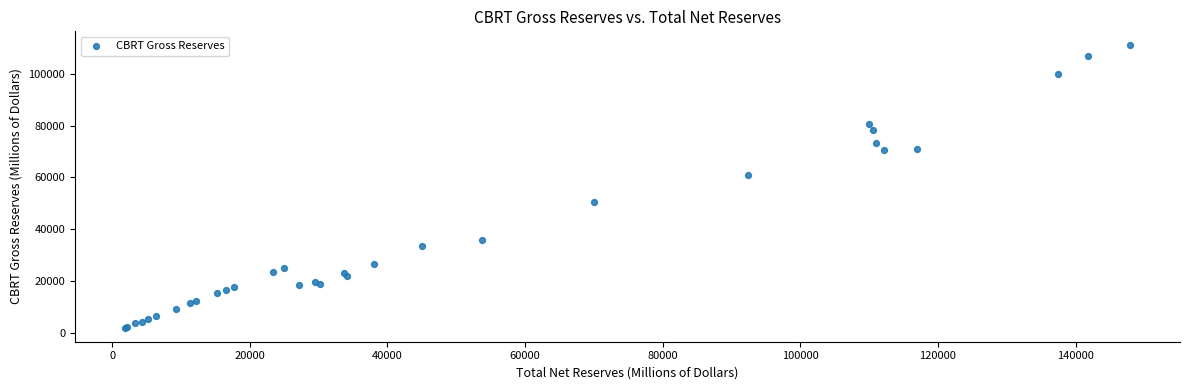

What Y value in the scatter plot is closest to 56512?

60912.4